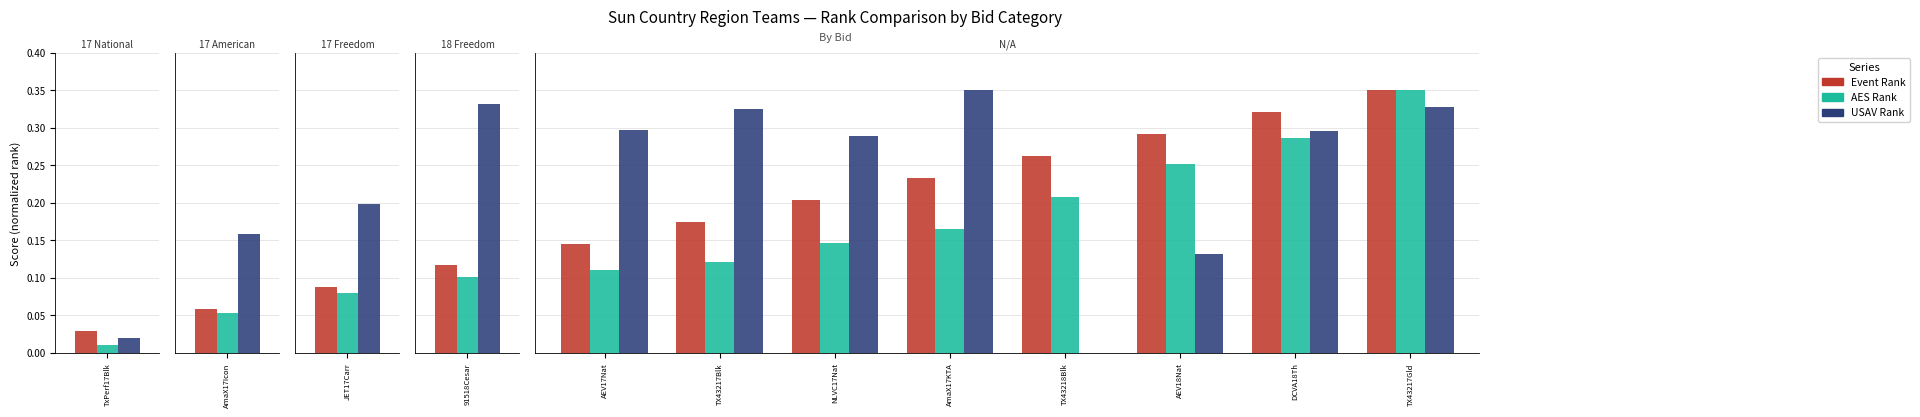

What is the difference between the second highest and minimum values in the USAV Rank series?

0.3